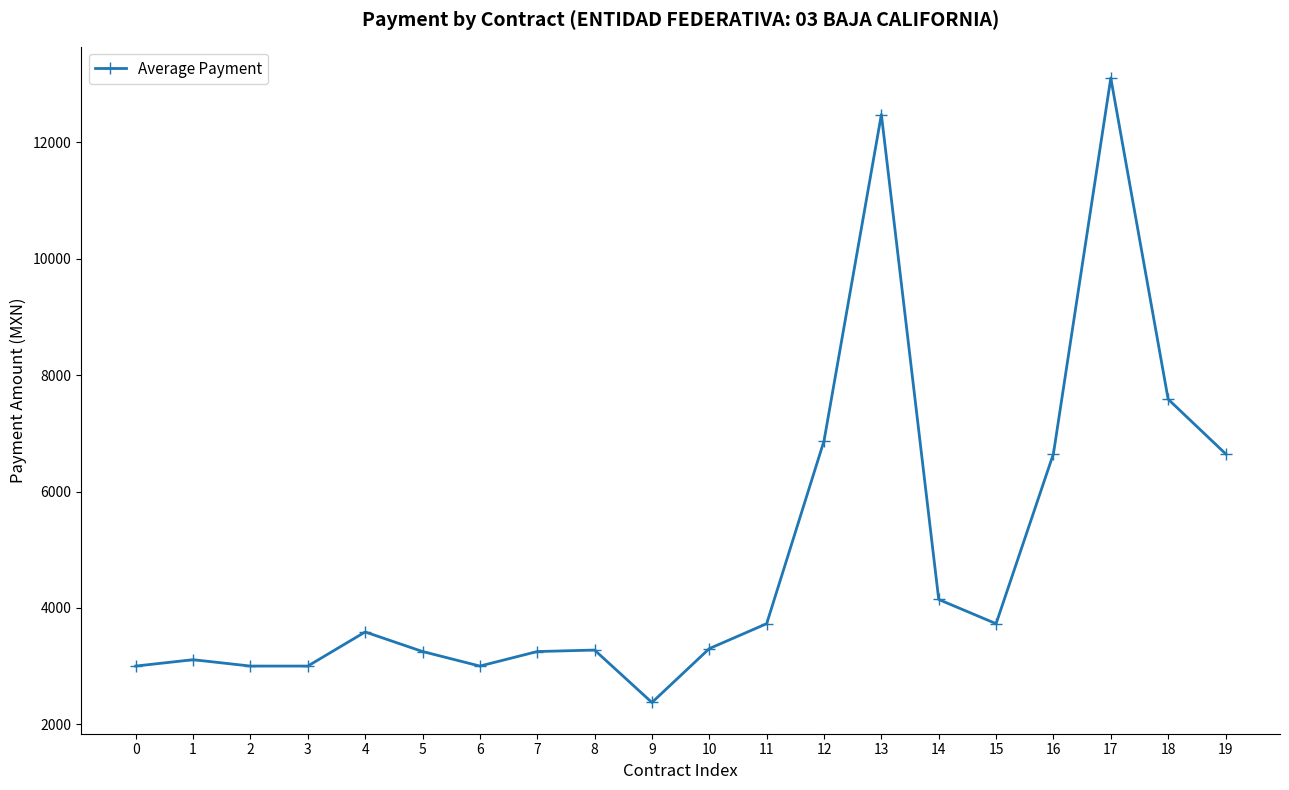

True or false: there are more than 2 points higher than both neighbors.

True